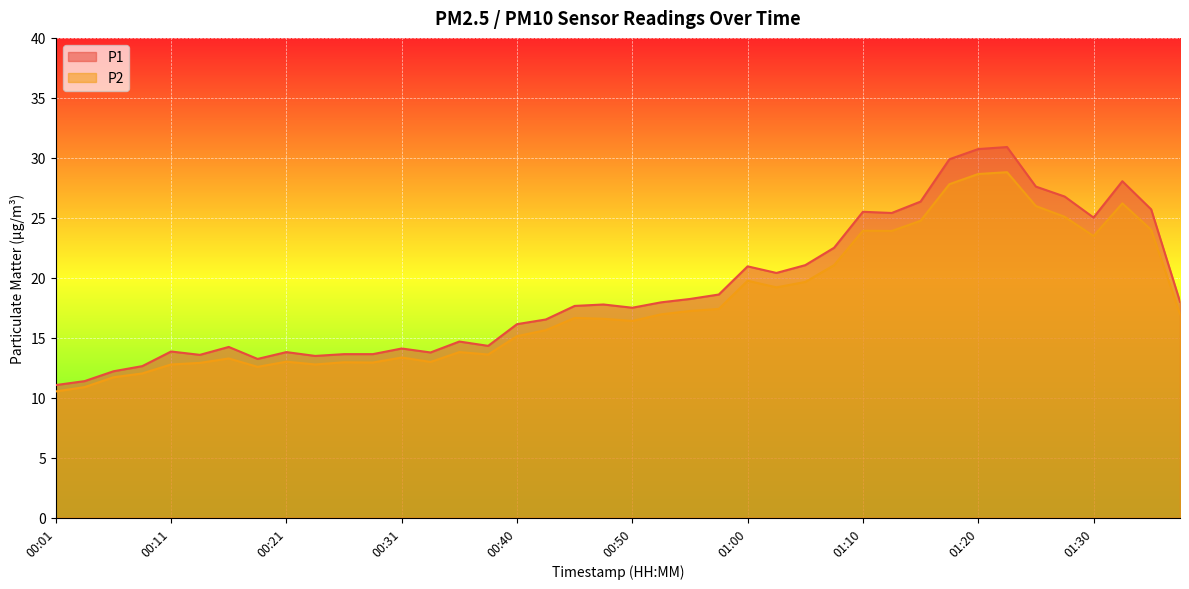

True or false: P2 and P1 intersect in this chart.

False